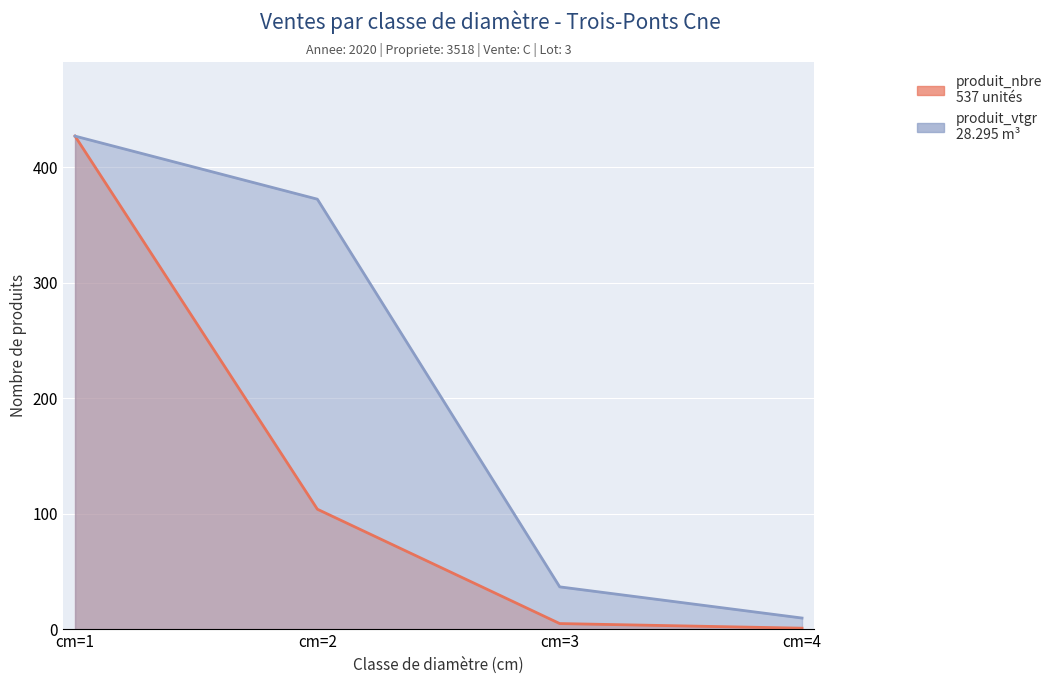

At cm=2, list the series in order from smallest to largest.

produit_nbre, produit_vtgr